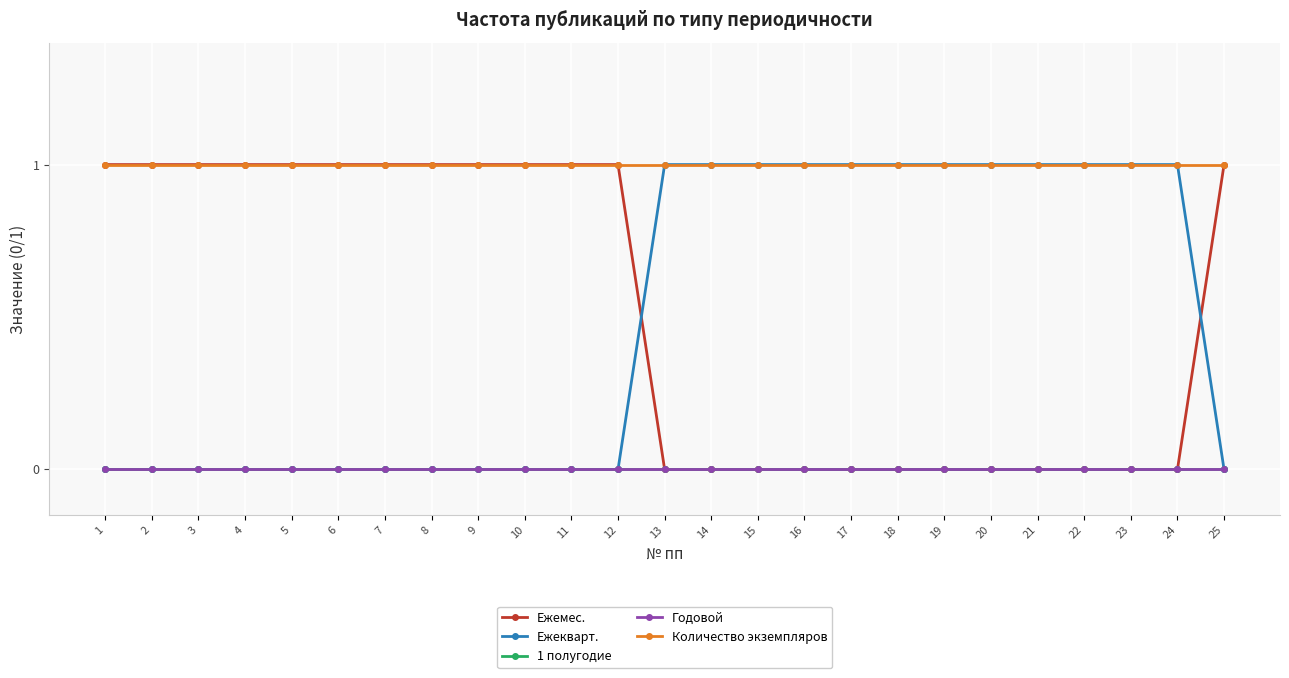

What is the value of the Ежекварт. point at the 19th from the left?

1